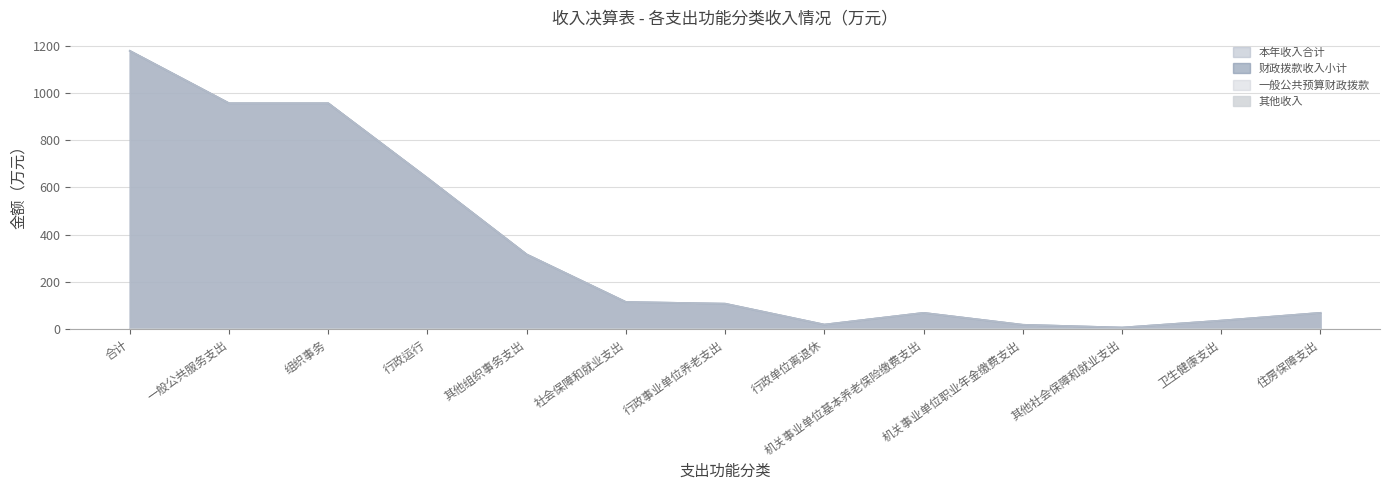

What is the value of the 本年收入合计 point at the 6th from the left?

115.5